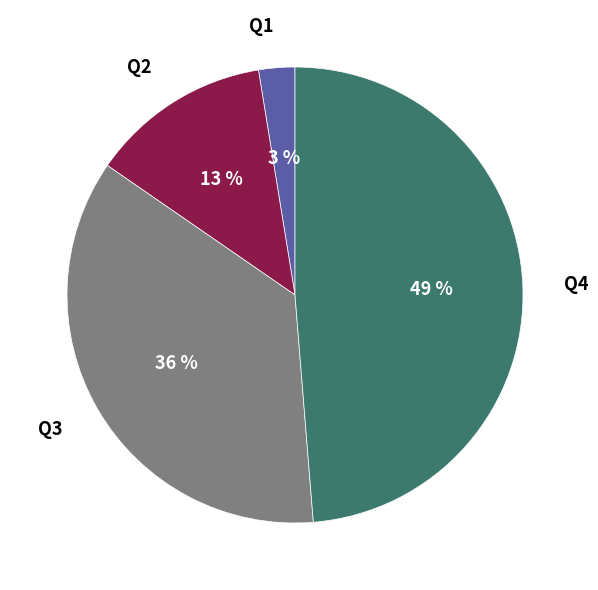

Which category has the smallest portion of the pie?

Q1